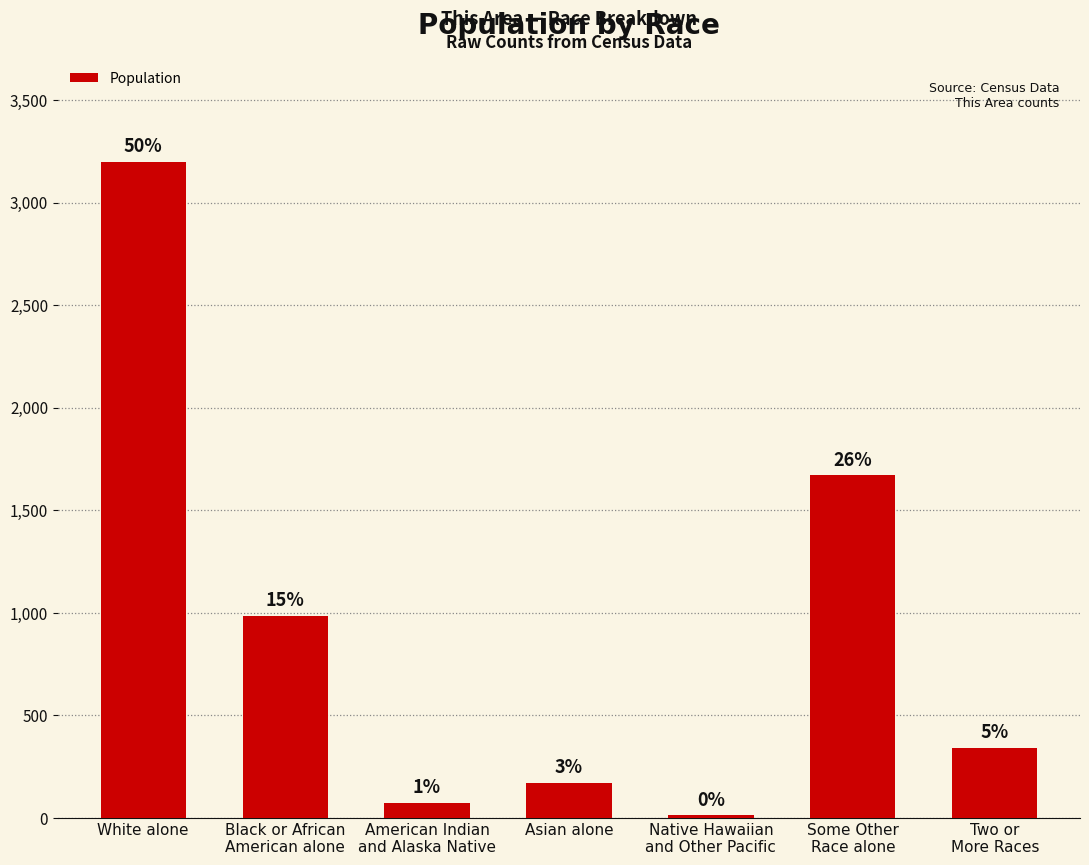

What is the sum of all values?

6444